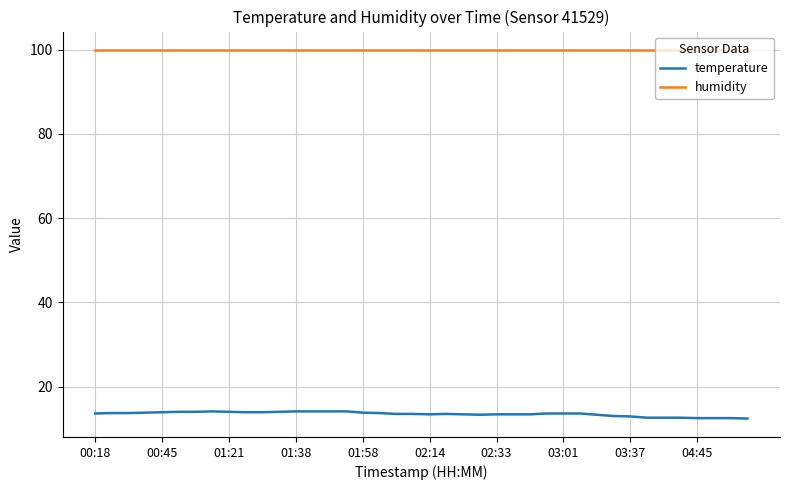

What is the minimum value for temperature?

12.4